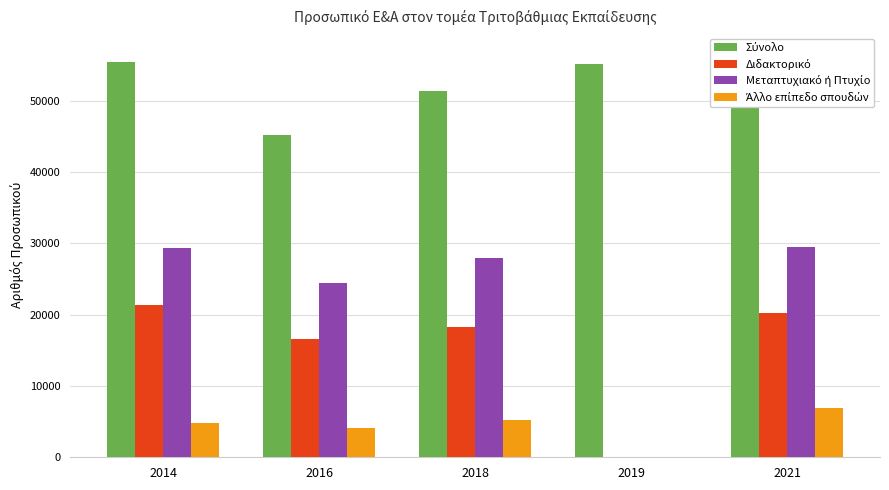

Which series has the largest total across all categories?

Σύνολο